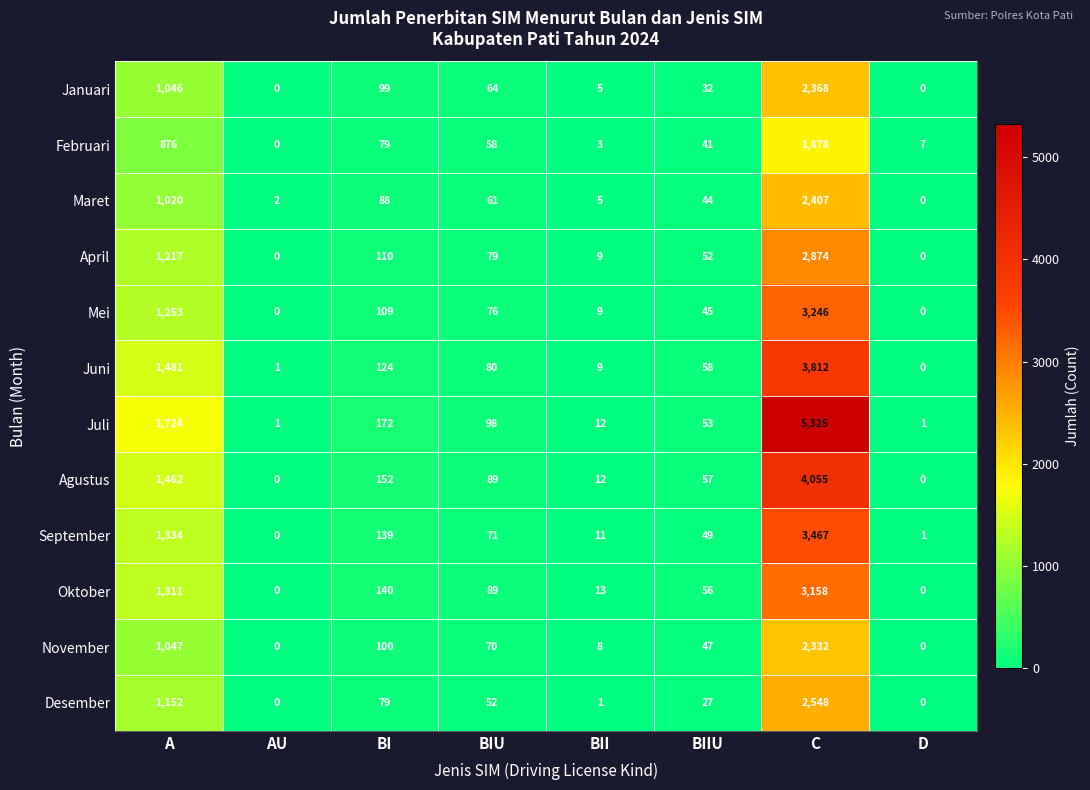

Count the number of data series in this chart.

12